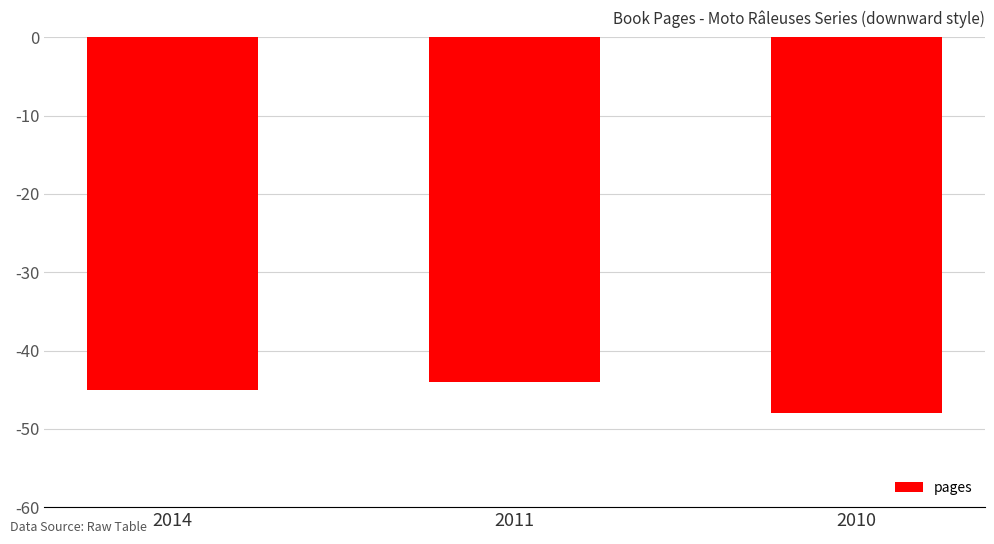

Between 2014 and 2011, which is larger?

2011